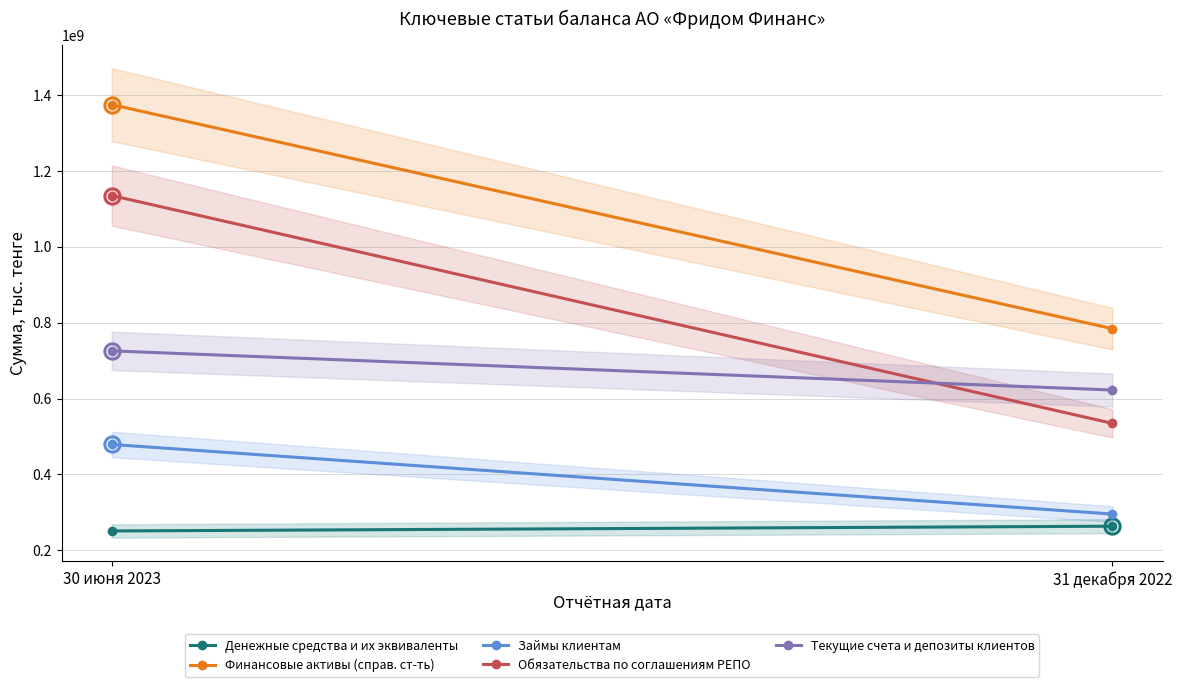

Is this an area chart (filled region under the line)?

No